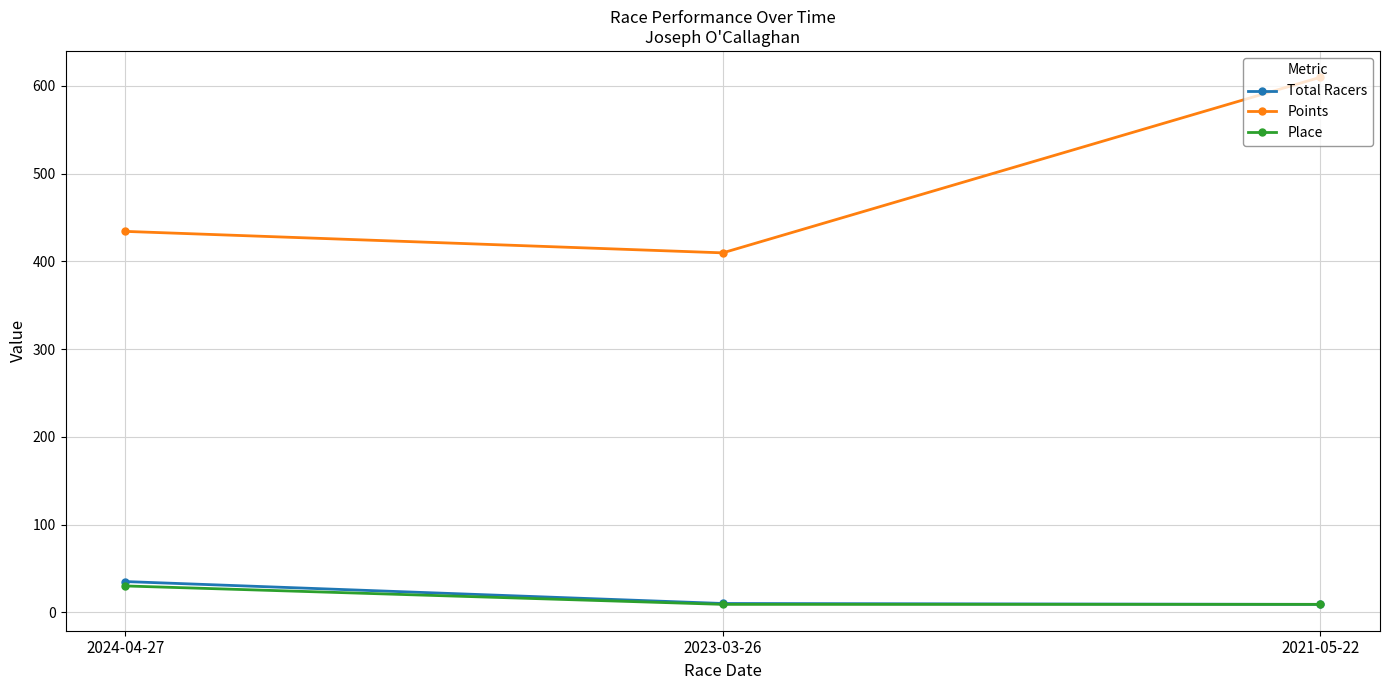

At how many categories does at least one series exceed 71?

3